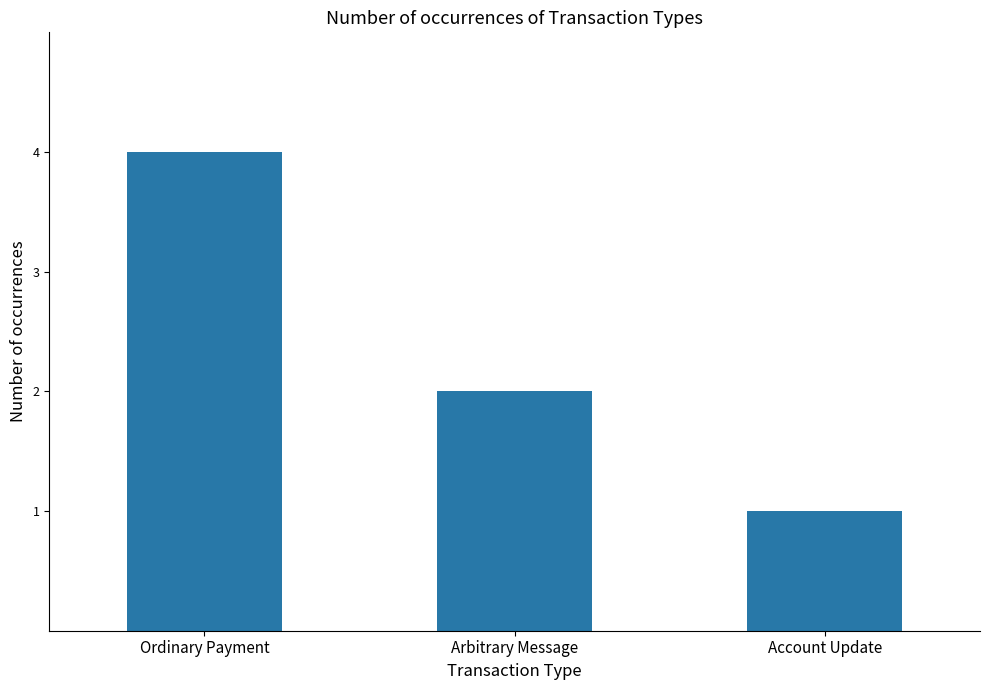

Reading right to left, what are all the values shown in this chart?

1	2	4